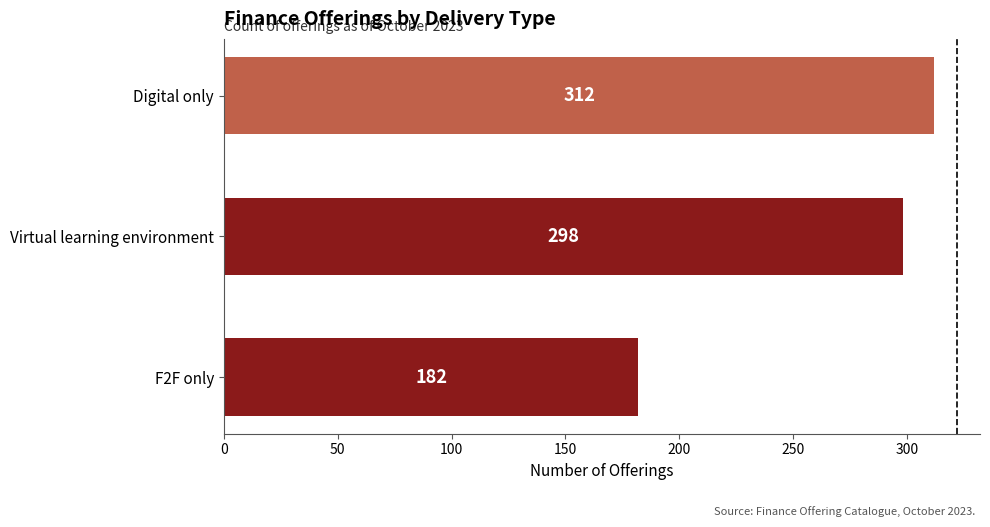

Which label corresponds to the smallest value in the chart?

F2F only